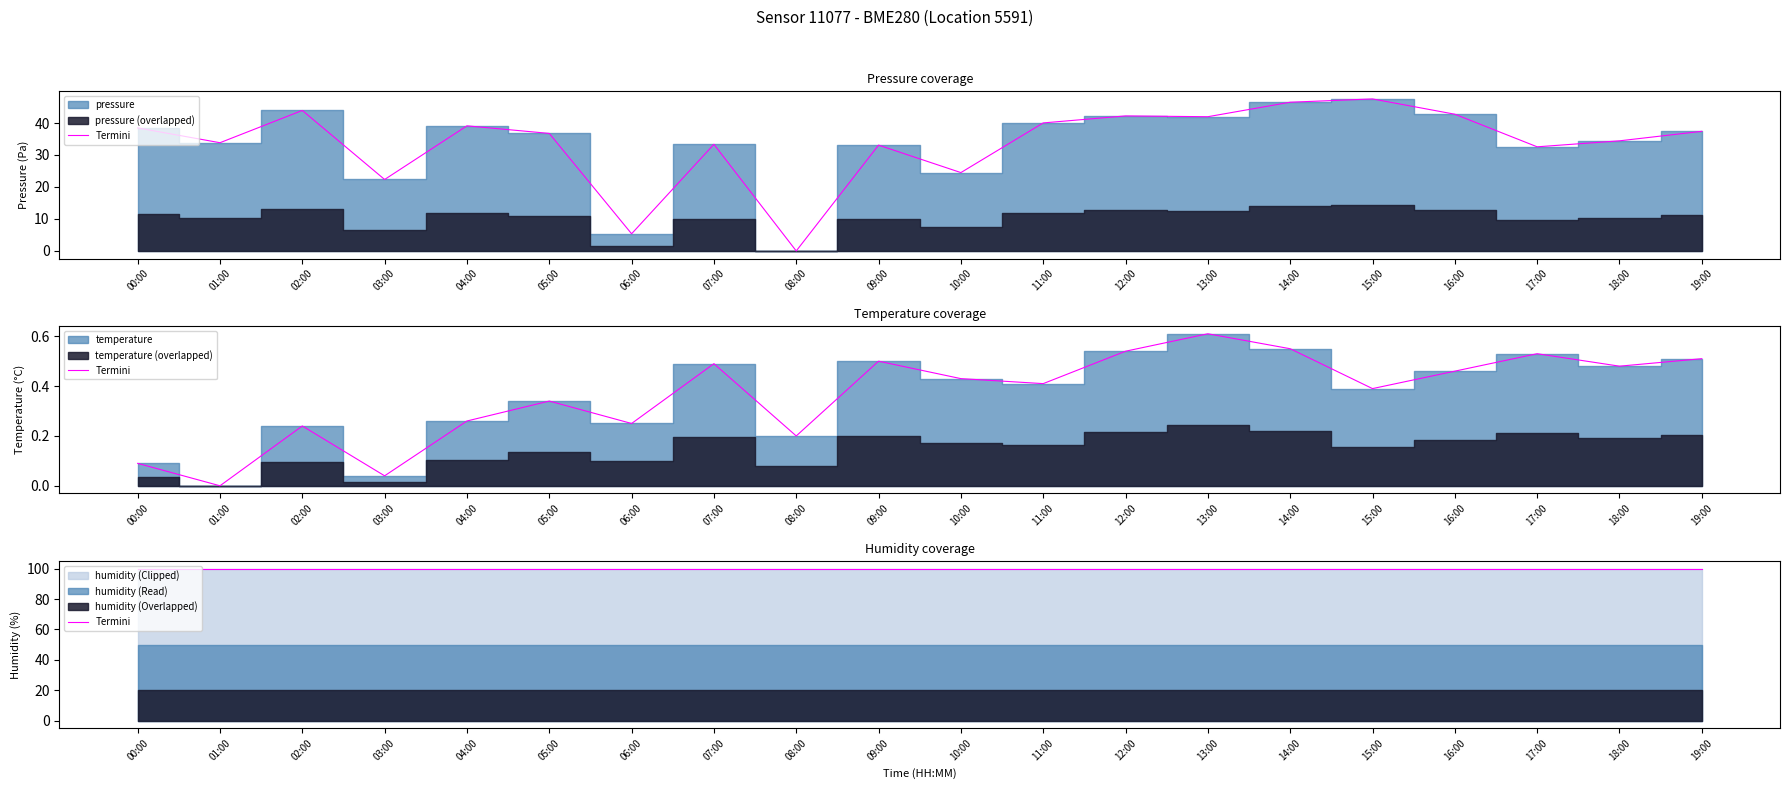

What is the sum of the temperature values at 16:00 and 19:00?

1.0